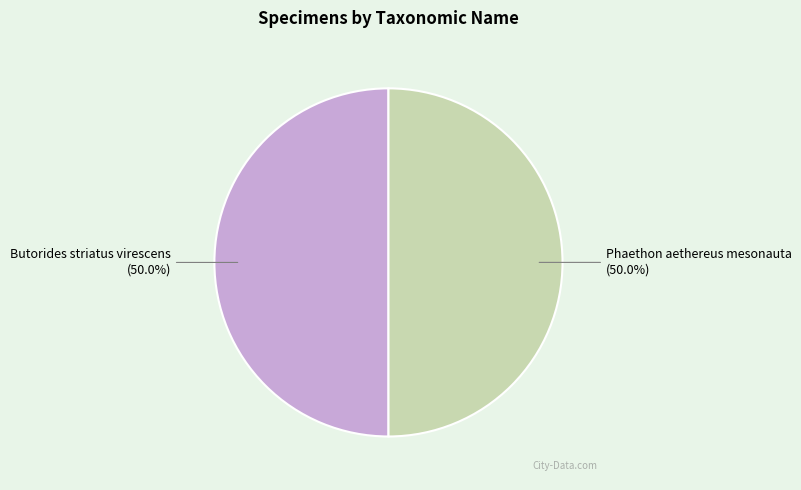

What is the ratio of the value at Phaethon aethereus mesonauta to the value at Butorides striatus virescens?

1.0